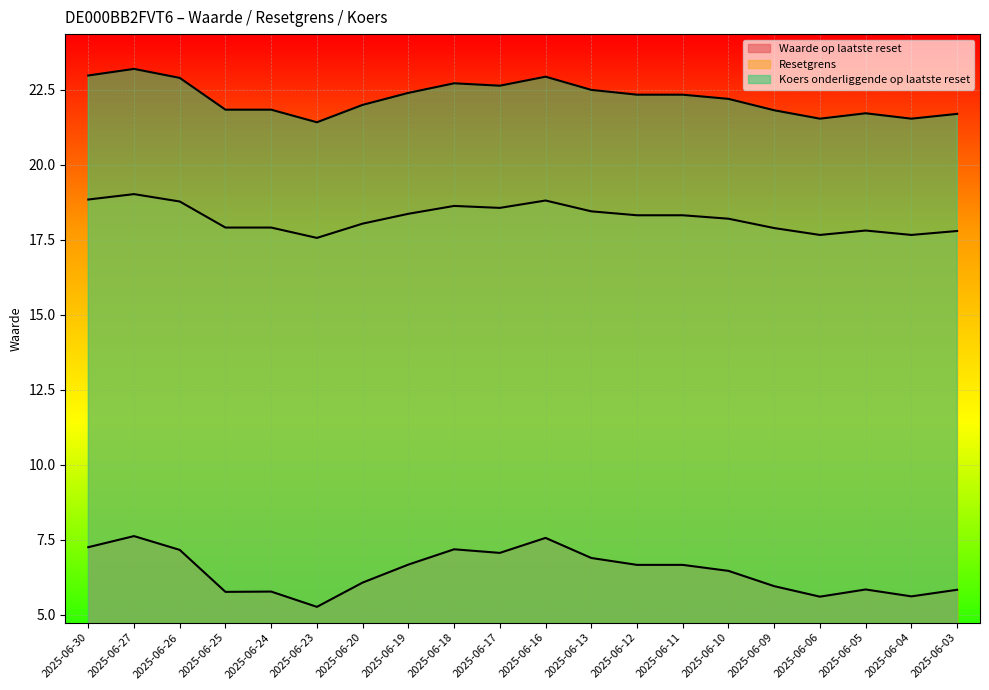

At which label is Resetgrens closest to 18?

2025-06-20